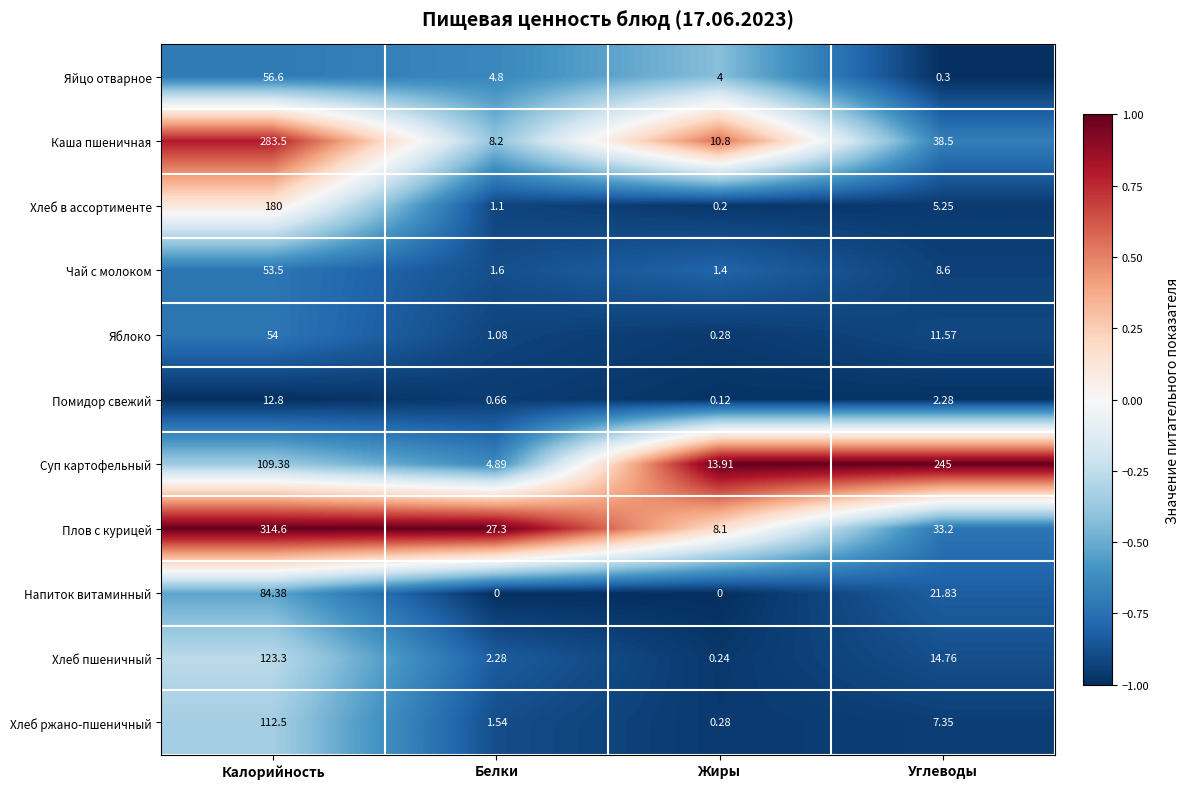

Between Белки and Углеводы, which series saw the biggest shift?

Суп картофельный